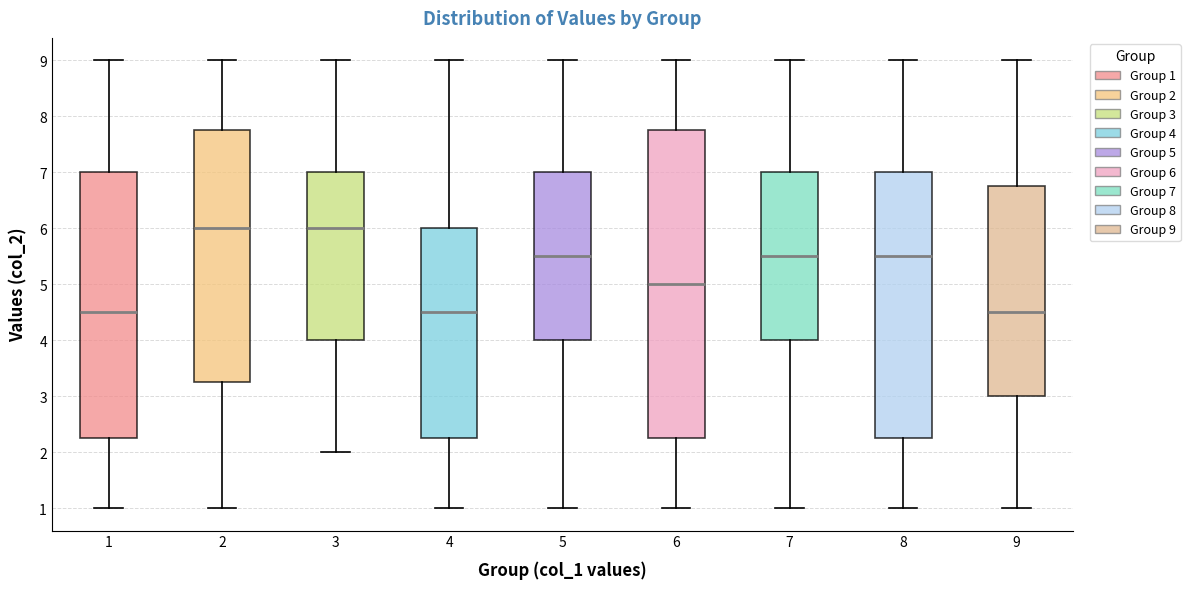

Comparing the boxes themselves (not the whiskers), which one is the tallest?

6